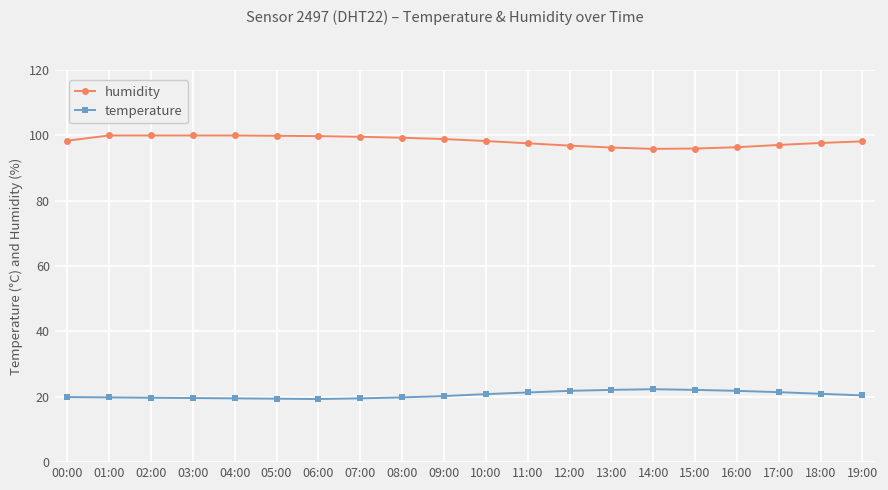

Is the value of temperature at 11:00 greater than the value of humidity at 00:00?

No